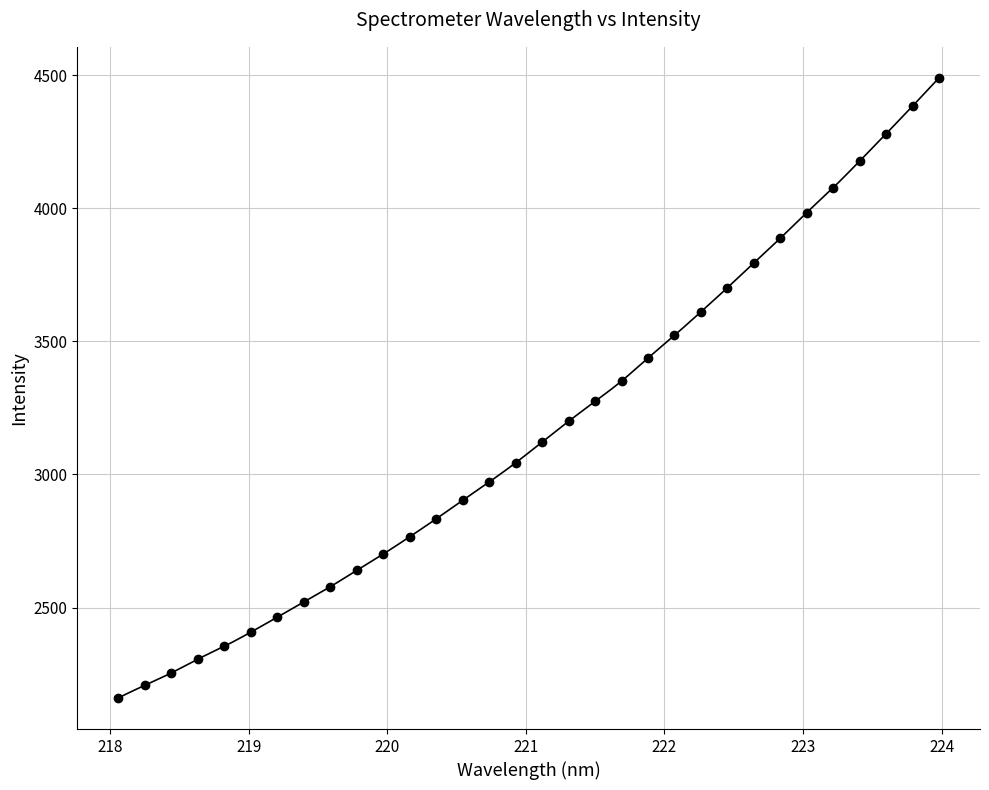

What is the range of Y values (max minus min)?

2329.7